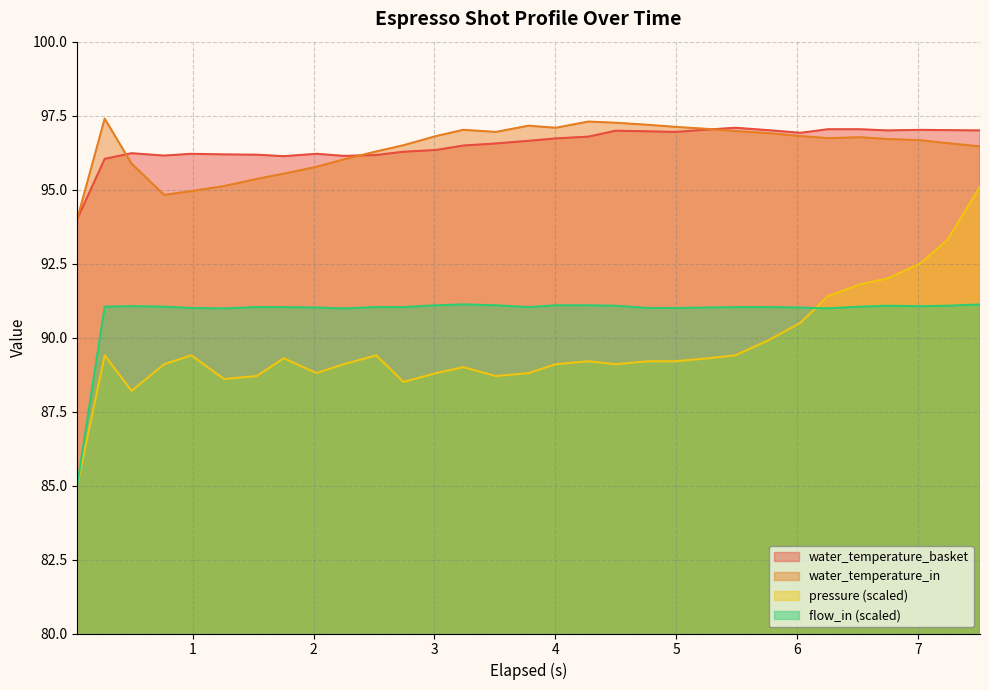

What is the greatest value displayed?

97.4